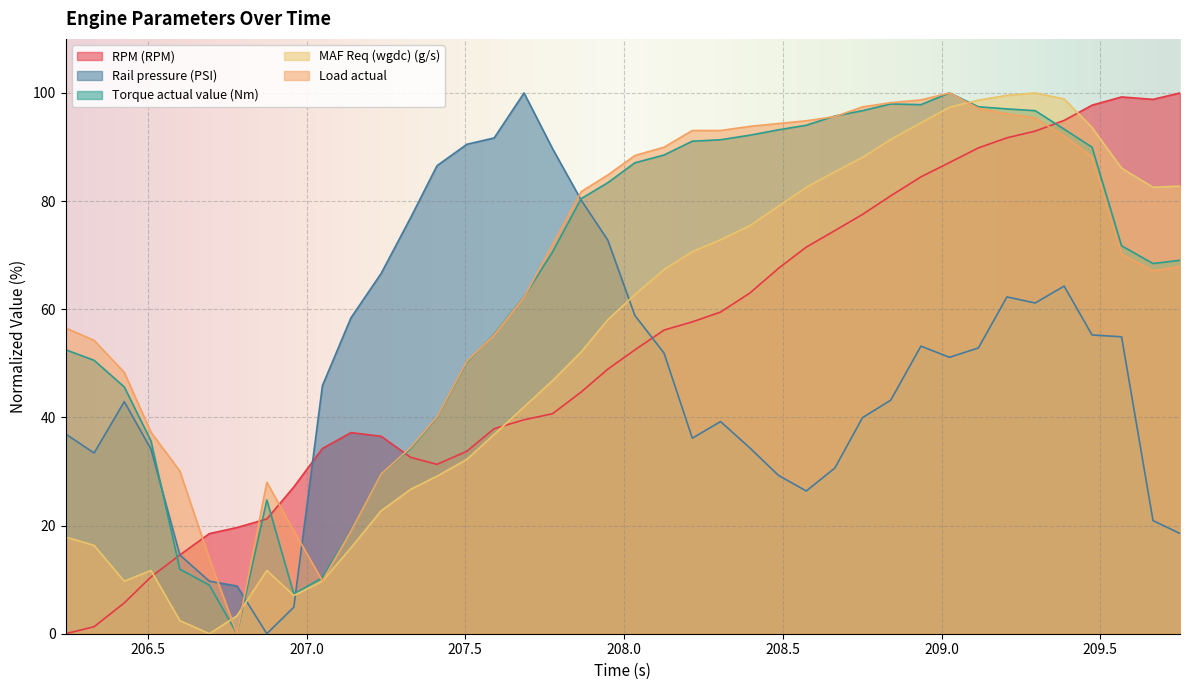

What are all the series names shown in the legend?

RPM (RPM), Rail pressure (PSI), Torque actual value (Nm), MAF Req (wgdc) (g/s), Load actual